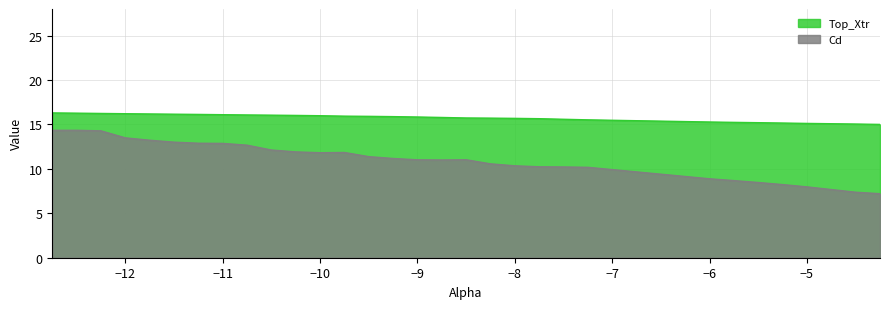

What is the difference between the maximum and second lowest values in the Cd series?

7.0